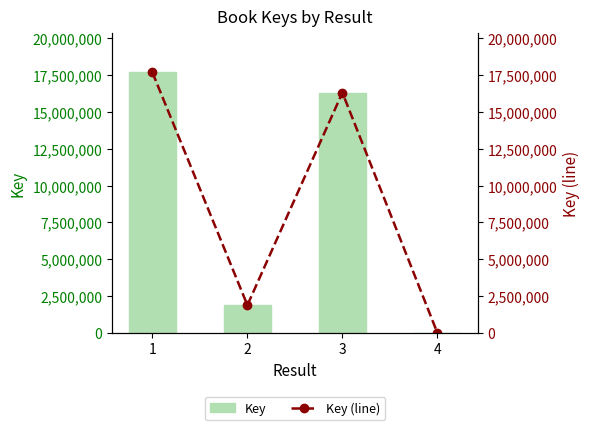

What is the difference between the maximum and minimum values in the Key series?

17679230